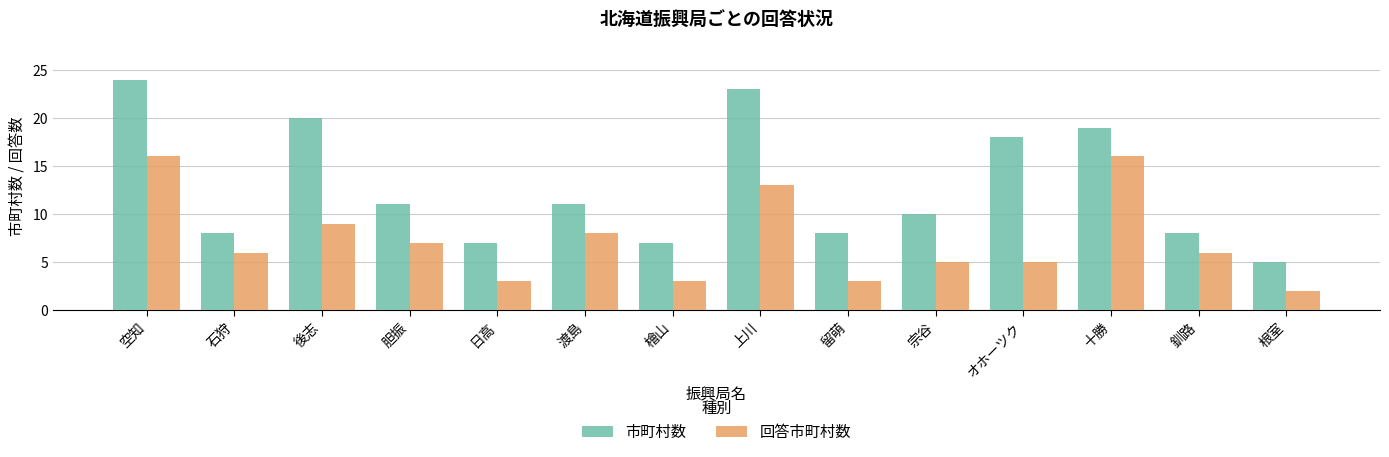

Between 石狩 and 檜山, which series saw the biggest shift?

回答市町村数